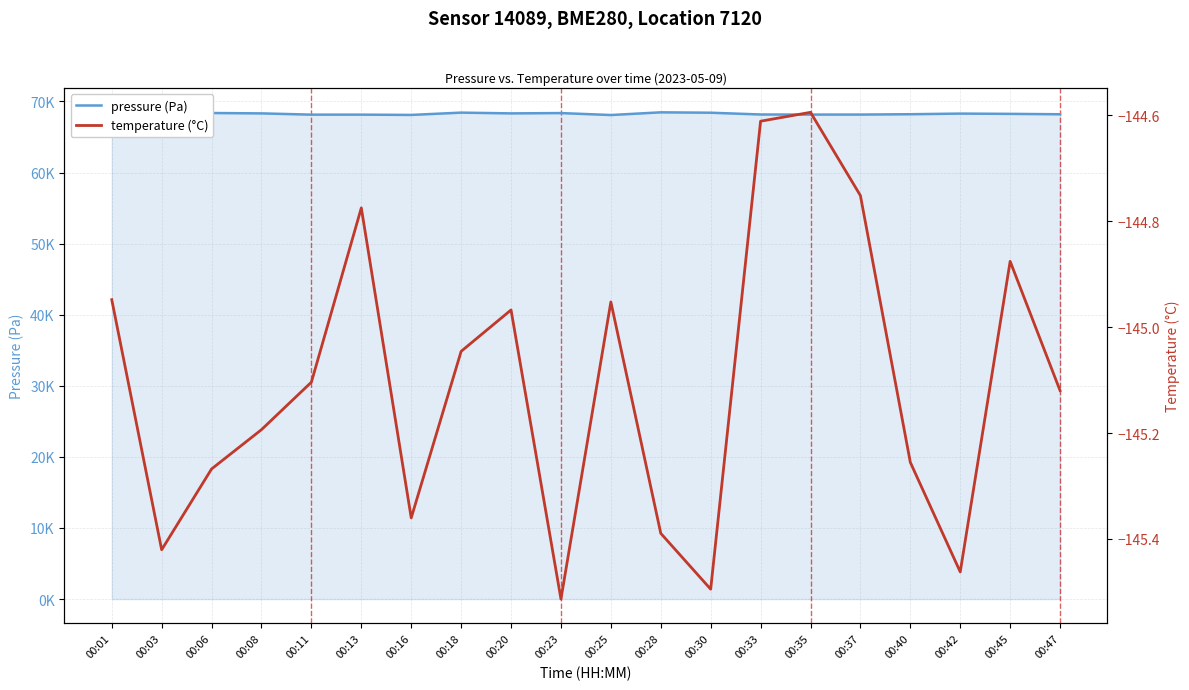

What are all the series names shown in the legend?

pressure (Pa), temperature (°C)